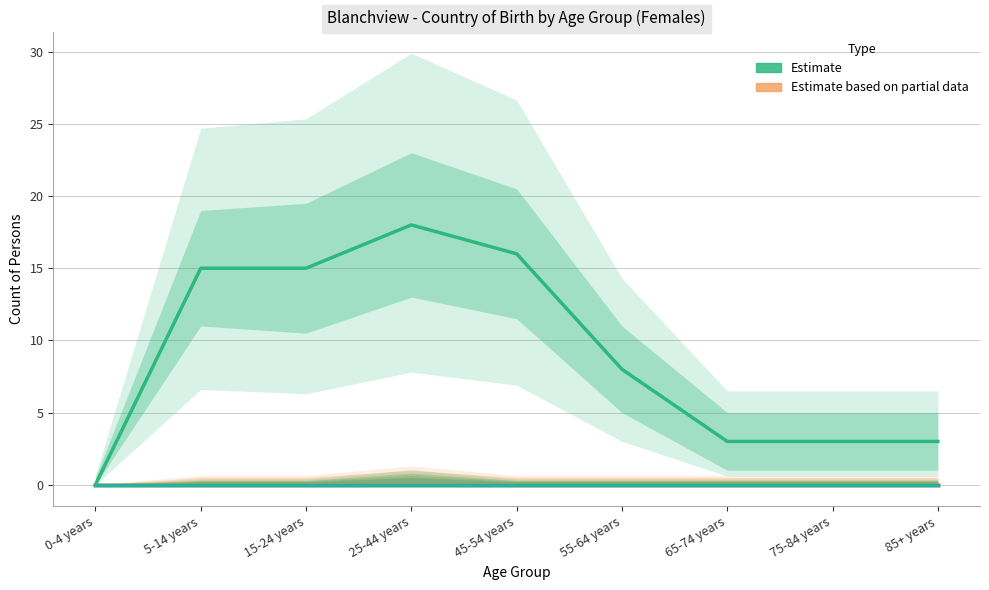

What is the difference between the highest and lowest values at 55-64 years?

8